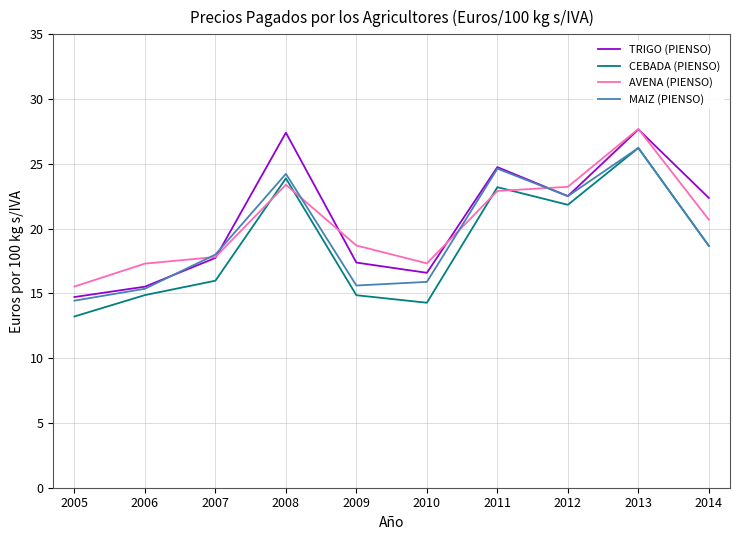

Reading right to left, extract all data points from this chart.

TRIGO (PIENSO): 2014=22.4	2013=27.7	2012=22.5	2011=24.8	2010=16.6	2009=17.4	2008=27.4	2007=17.7	2006=15.5	2005=14.7
CEBADA (PIENSO): 2014=18.7	2013=26.2	2012=21.8	2011=23.2	2010=14.3	2009=14.9	2008=23.9	2007=16.0	2006=14.9	2005=13.2
AVENA (PIENSO): 2014=20.7	2013=27.7	2012=23.2	2011=22.9	2010=17.3	2009=18.7	2008=23.4	2007=17.8	2006=17.3	2005=15.5
MAIZ (PIENSO): 2014=18.7	2013=26.2	2012=22.5	2011=24.6	2010=15.9	2009=15.6	2008=24.2	2007=18.0	2006=15.4	2005=14.4